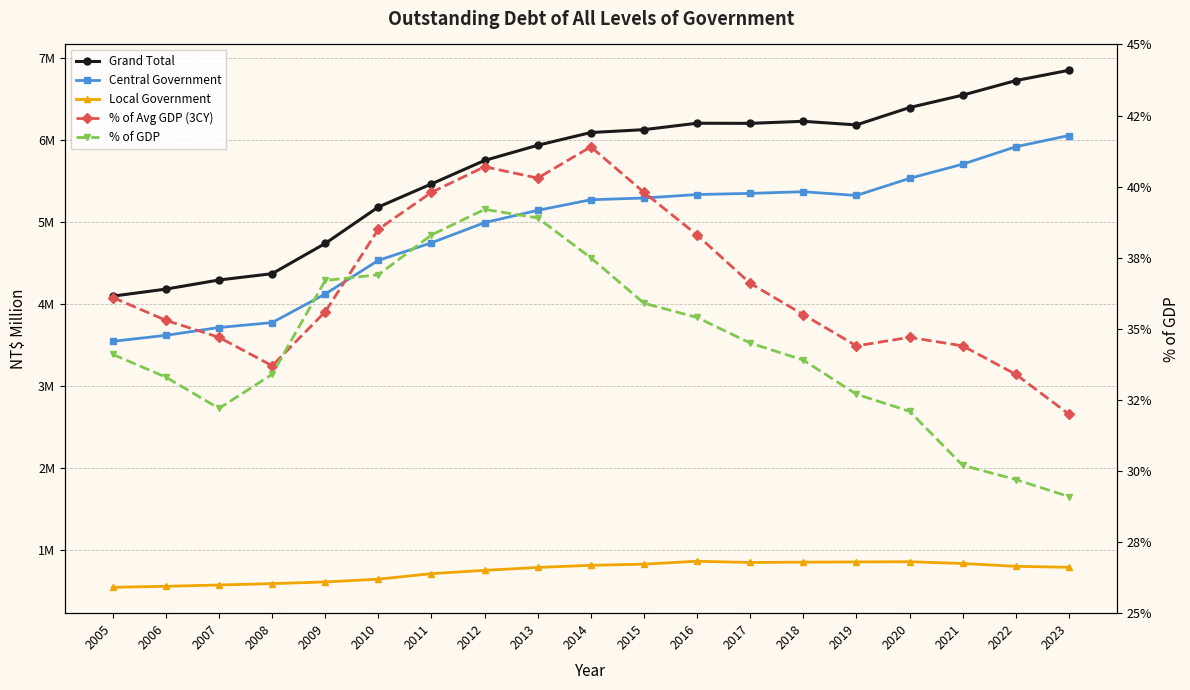

What is the lowest value of the Grand Total series?

4100632.0